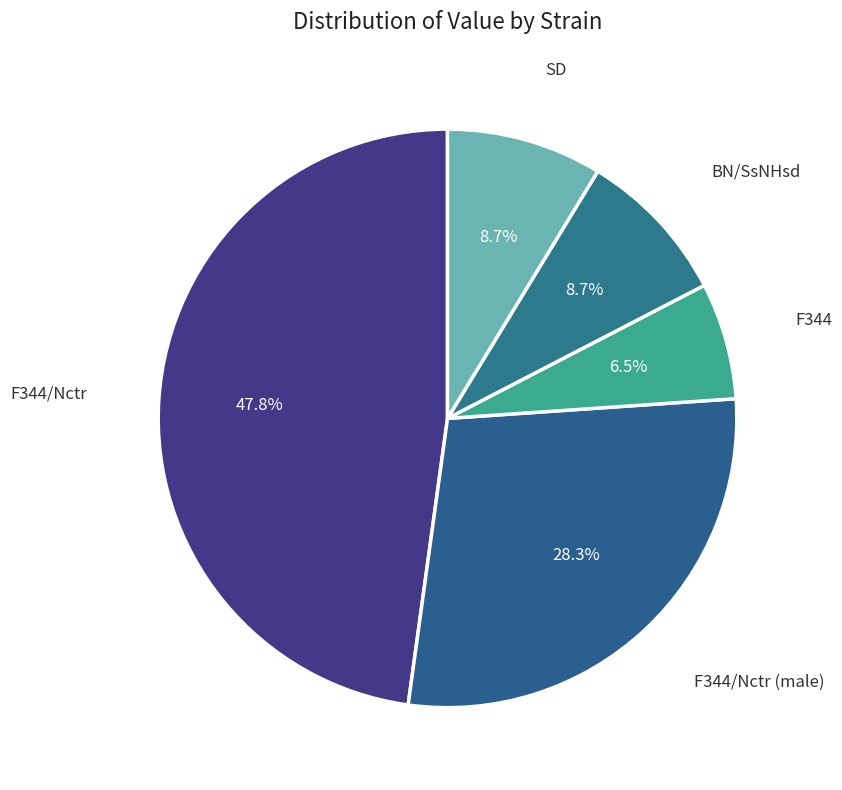

How many slices are in this pie chart?

5